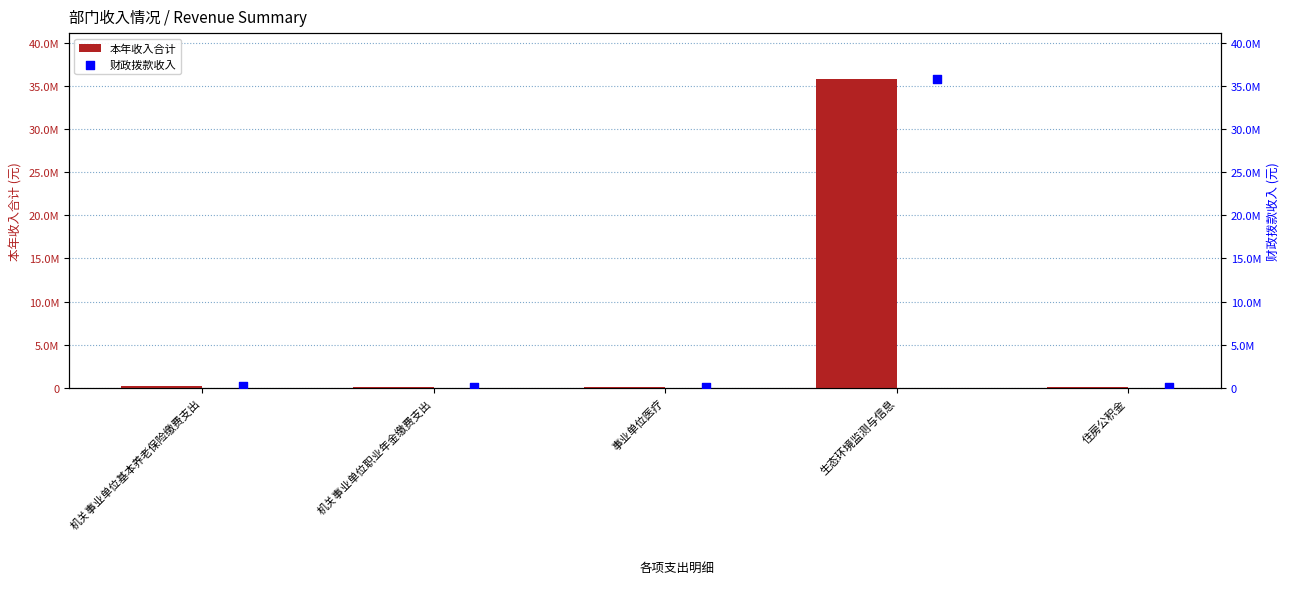

What are all the series names shown in the legend?

本年收入合计, 财政拨款收入